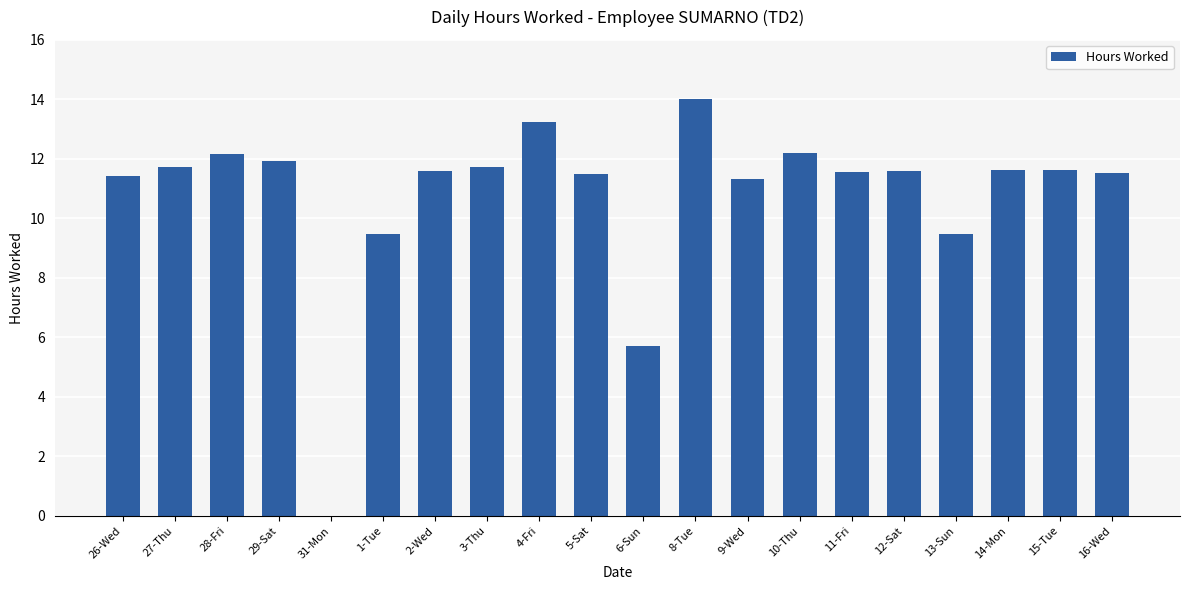

Is it true that the value at 1-Tue is 4.6?

False